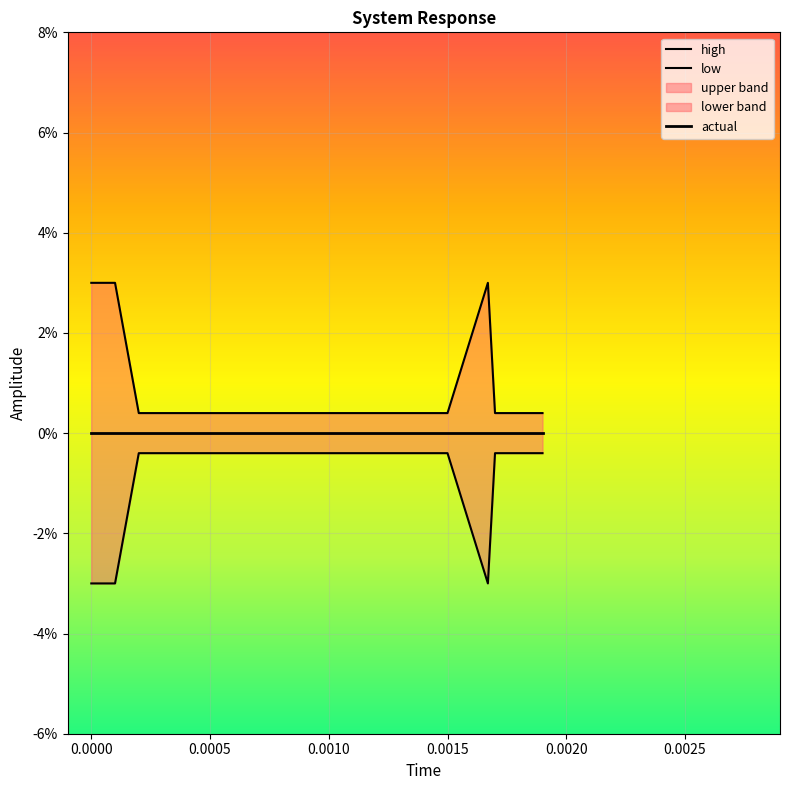

Where is low nearest to the value 0?

−0.0005